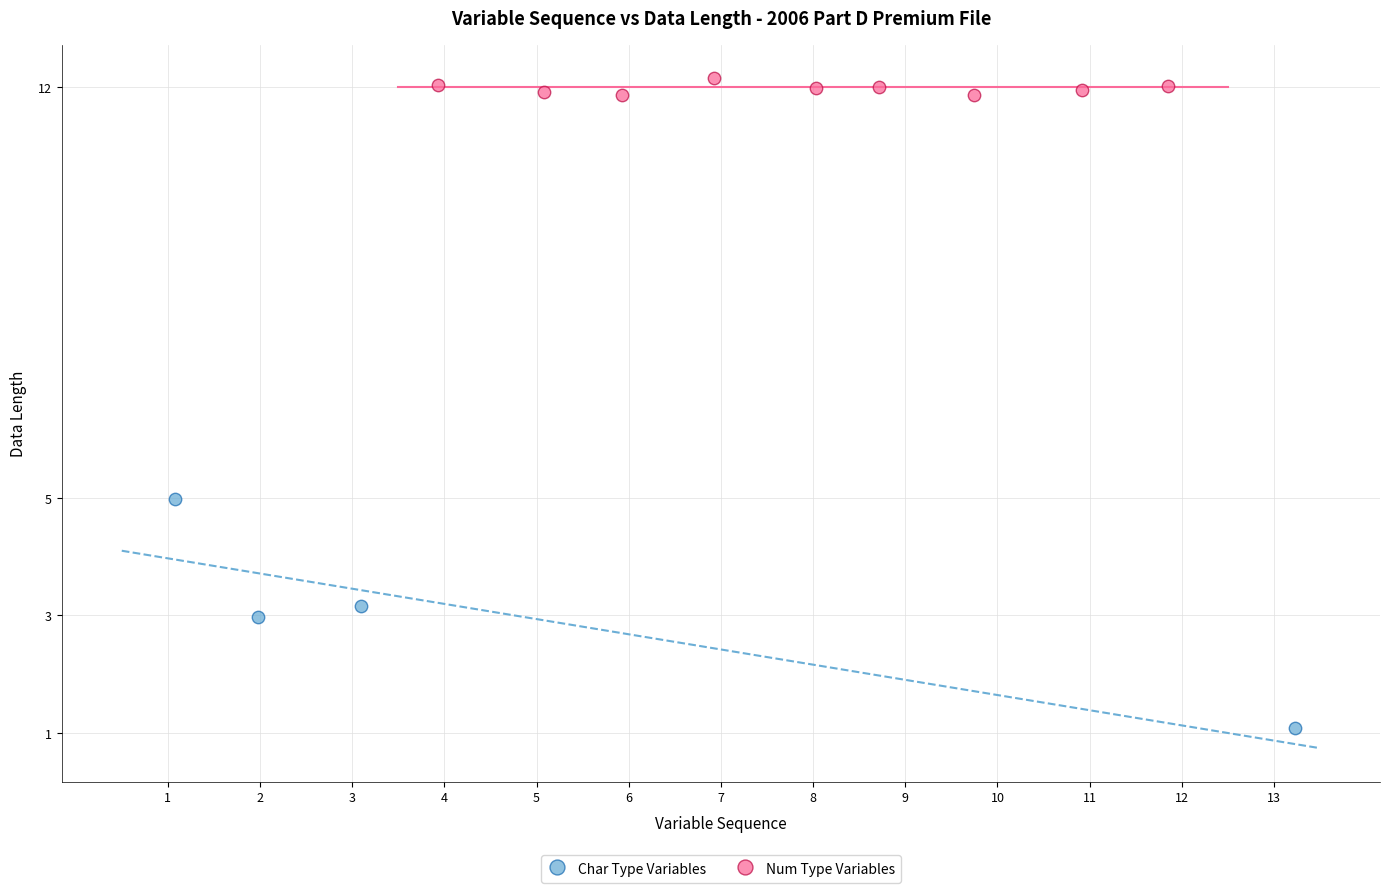

Which series reaches the minimum Y coordinate?

Char Type Variables